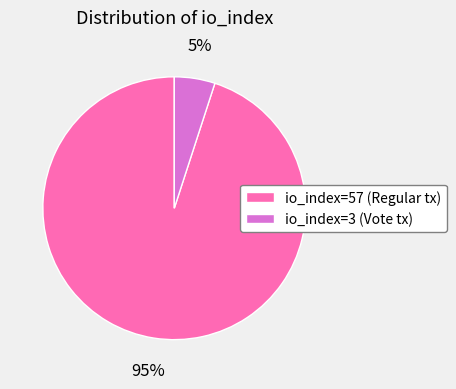

To the nearest percent, what is the difference between the io_index=3 and io_index=57 slice percentages?

90%